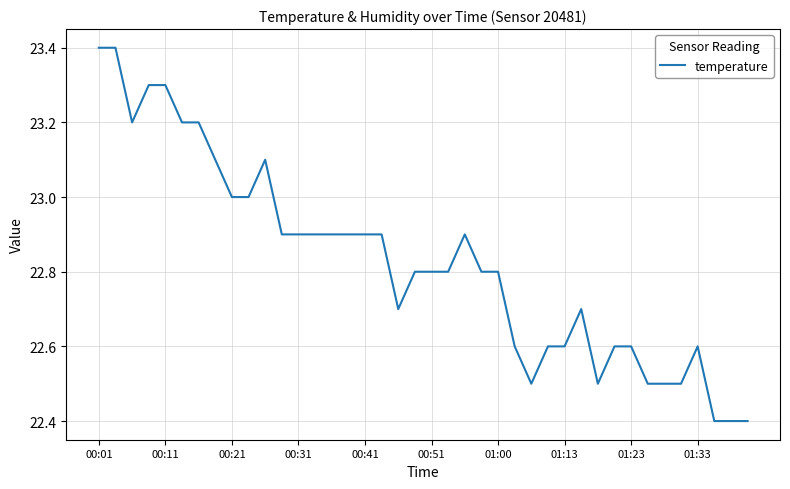

How many lines are shown in the chart?

1